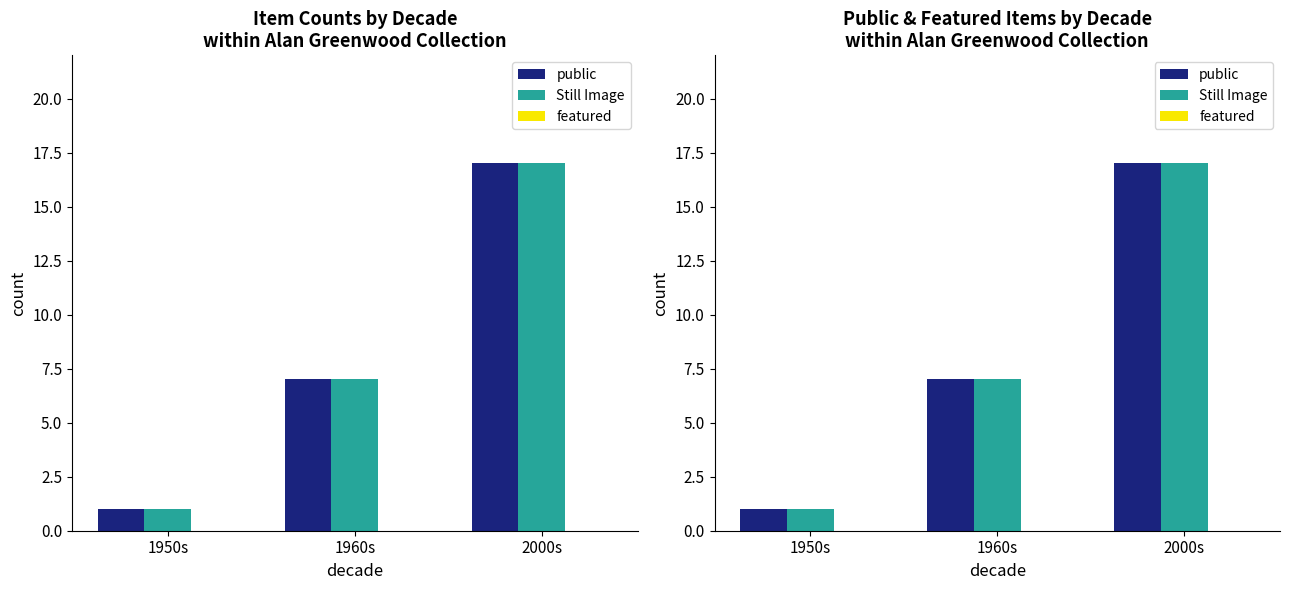

Which label corresponds to the smallest value in the chart?

1950s